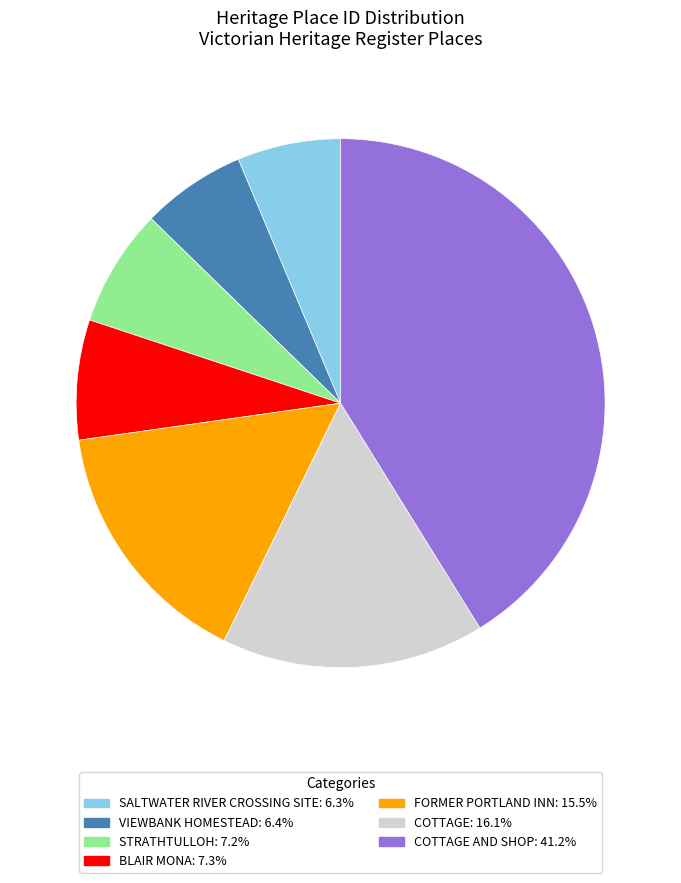

How many slices are in this pie chart?

7